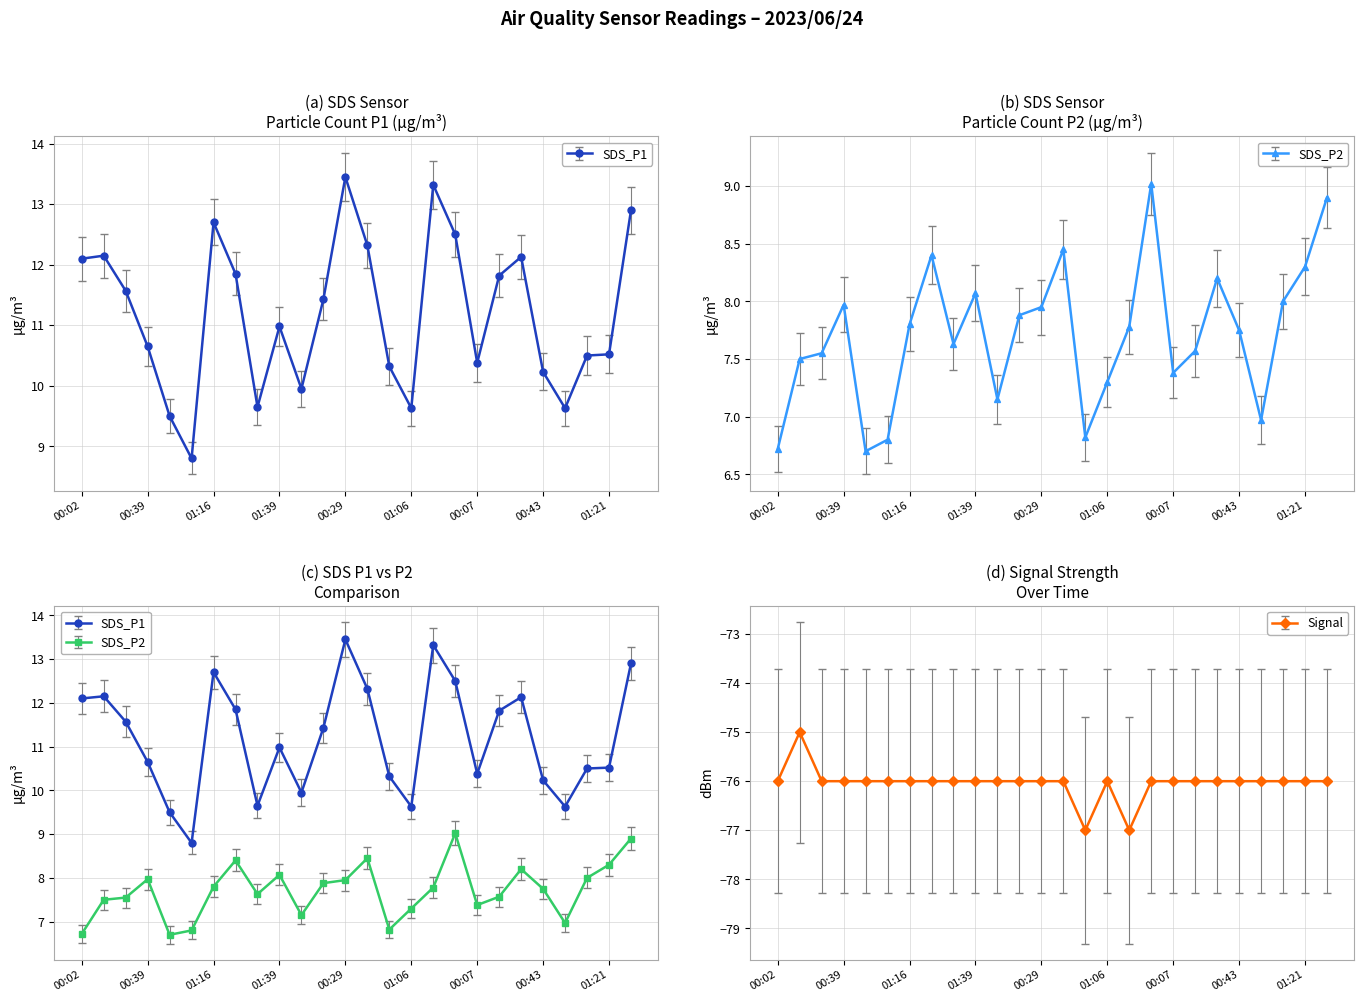

Between 00:29 and 00:56, which series saw the biggest shift?

SDS_P1